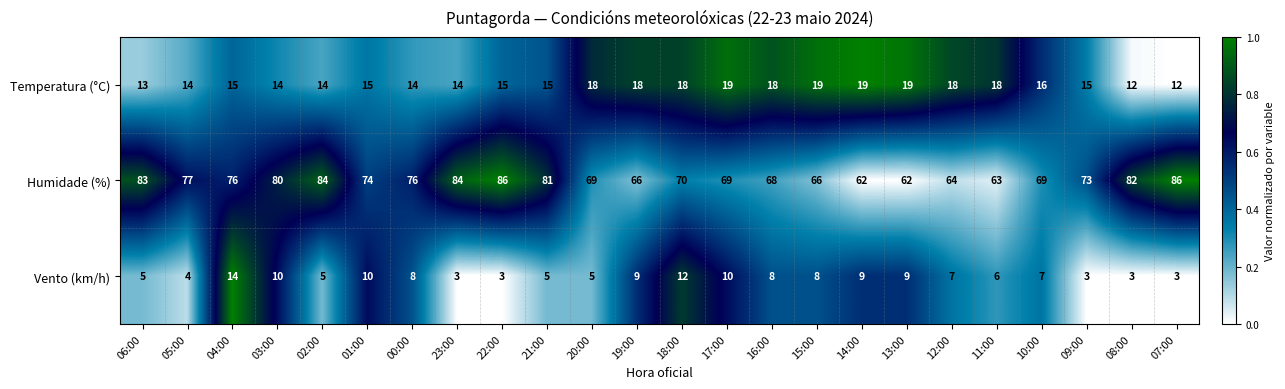

Which series has the largest range (max minus min)?

Humidade (%)